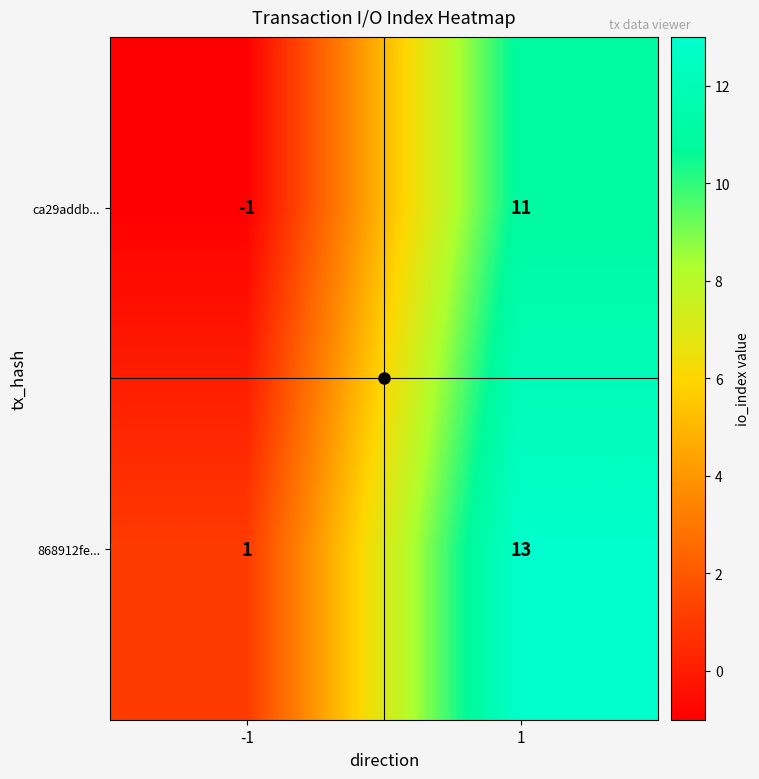

At how many categories does at least one series exceed 8?

1